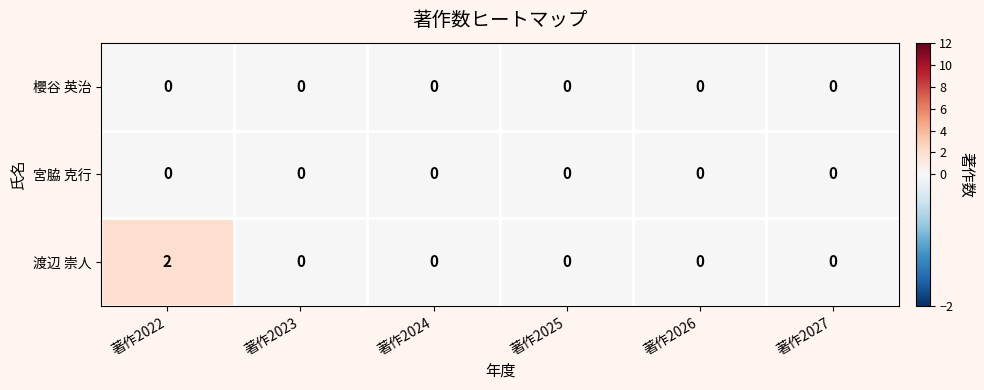

True or false: 渡辺 崇人 has a value of 0 at 著作2027.

True